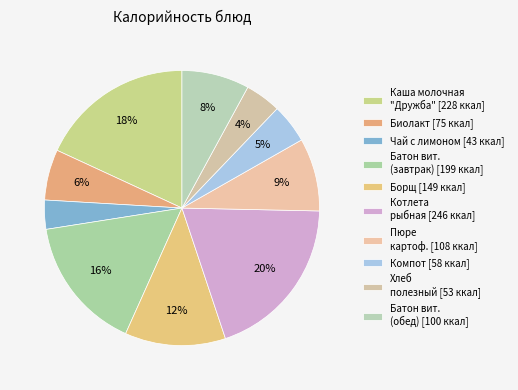

How many segments does this pie chart have?

10